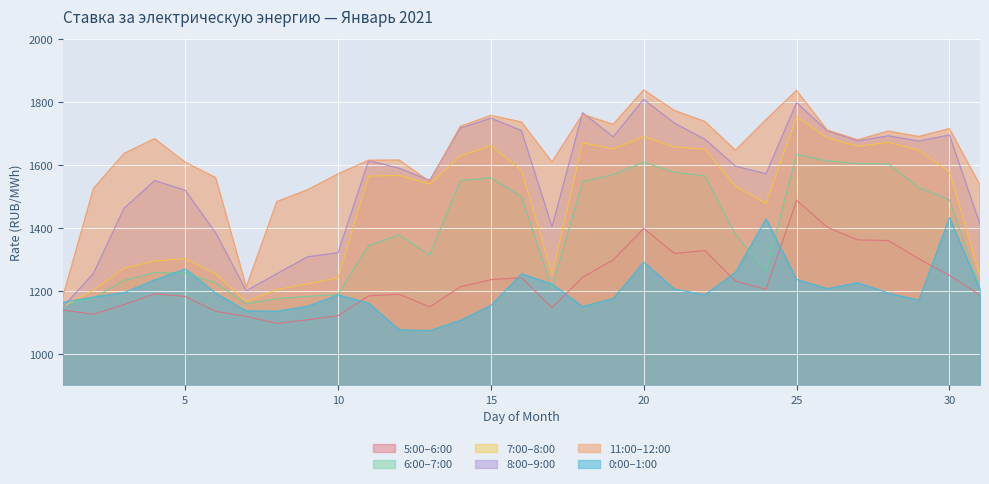

What is the spread (max minus min) of values at 27?

453.4